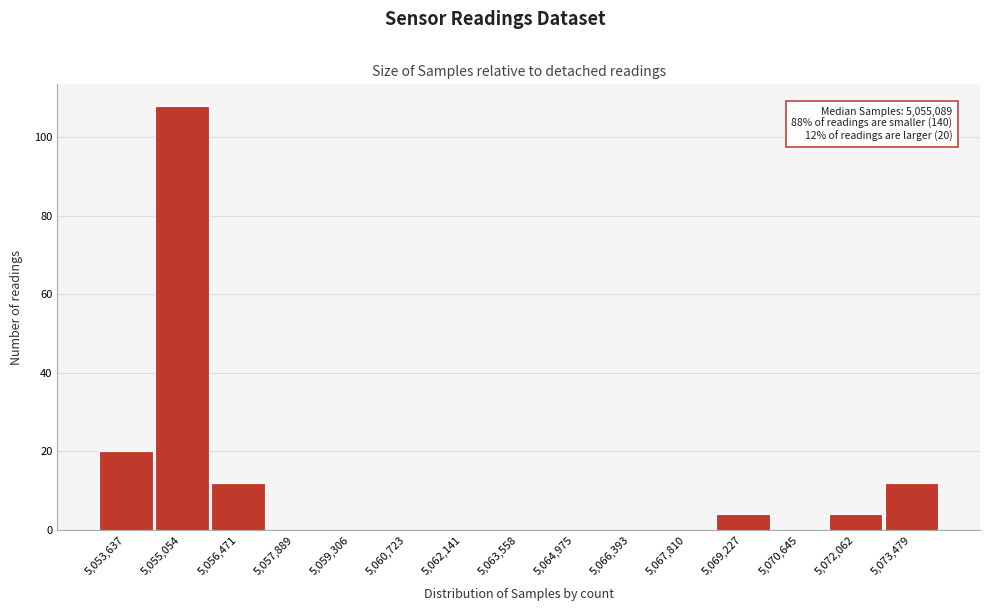

Which range on the x-axis has the tallest bar?

5054400 to 5055800